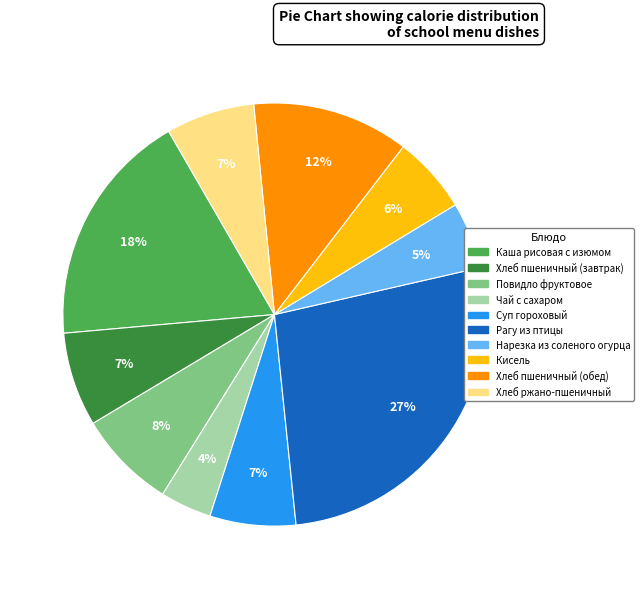

To the nearest percent, what percentage of the pie is Чай с сахаром?

4%